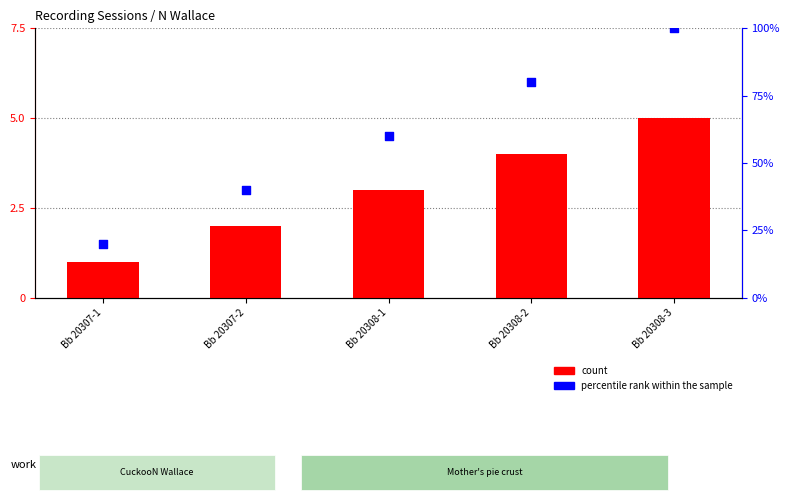

What is the total value across all series at Bb 20307-2?

42